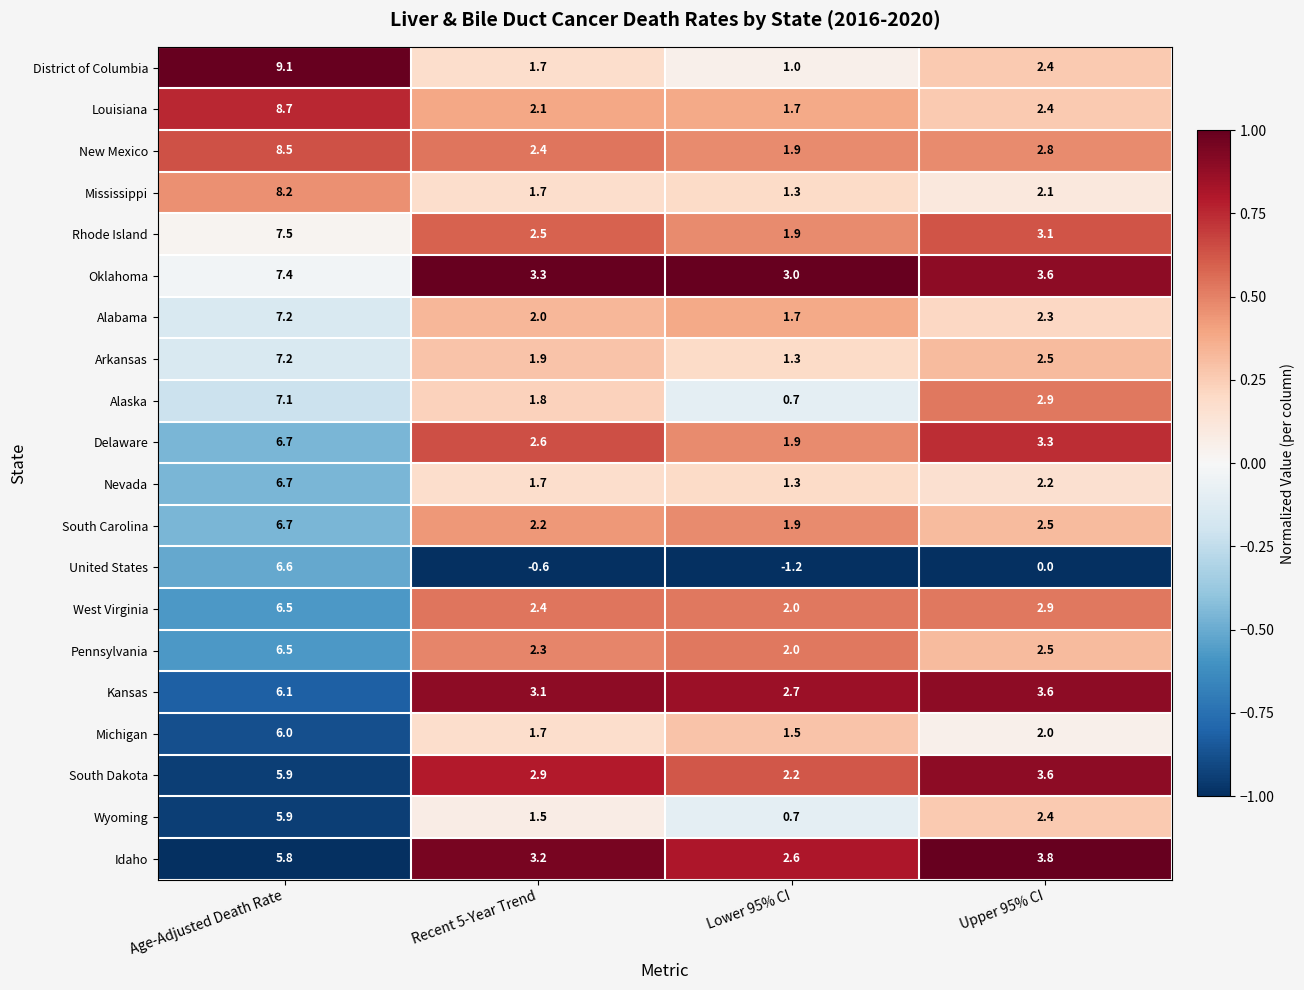

List the labels in order of Oklahoma value, smallest first.

Lower 95% CI, Recent 5-Year Trend, Upper 95% CI, Age-Adjusted Death Rate